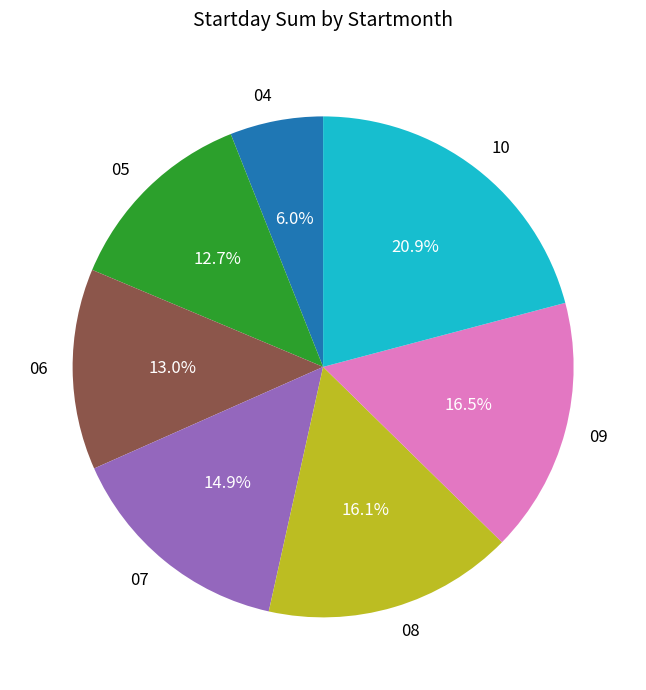

To the nearest percent, what is the combined percentage of 07 and 06?

28%